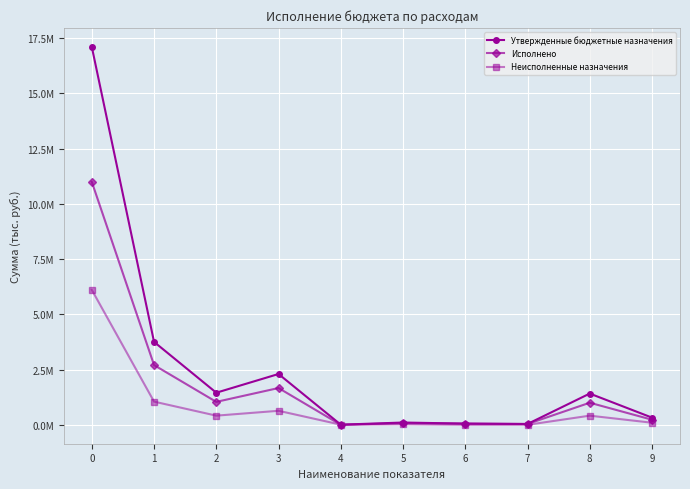

What are all the series names shown in the legend?

Утвержденные бюджетные назначения, Исполнено, Неисполненные назначения